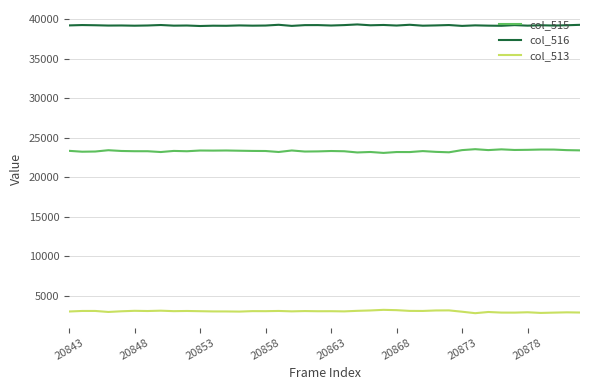

True or false: col_516 and col_513 intersect in this chart.

False